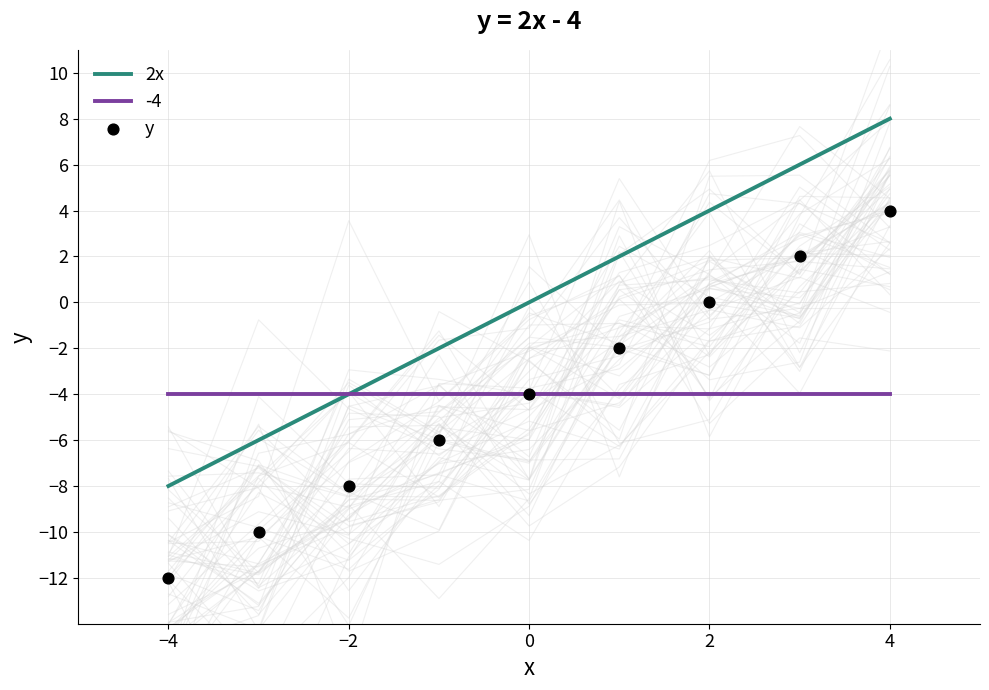

Is it true that -4 equals -4 at 2?

True